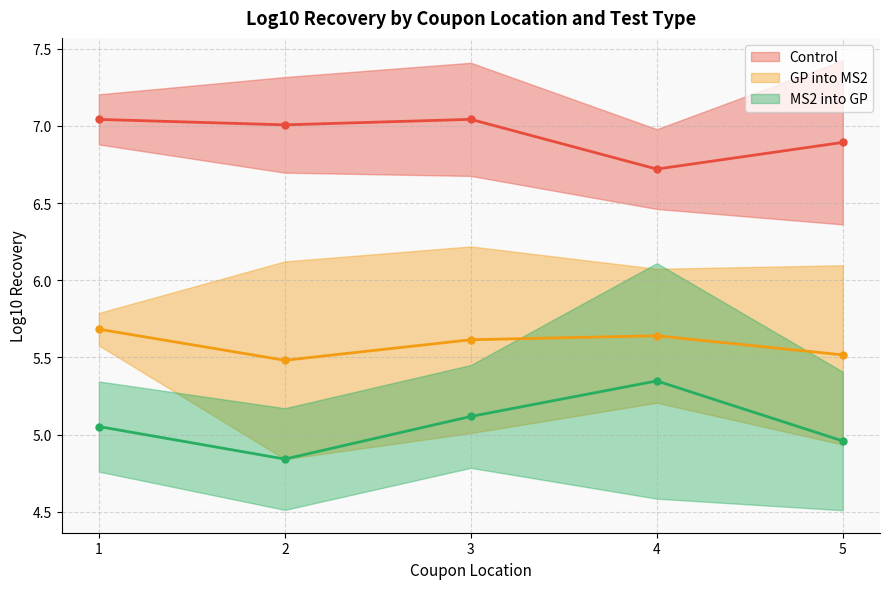

What is the difference between the highest and lowest values at 5?

1.9